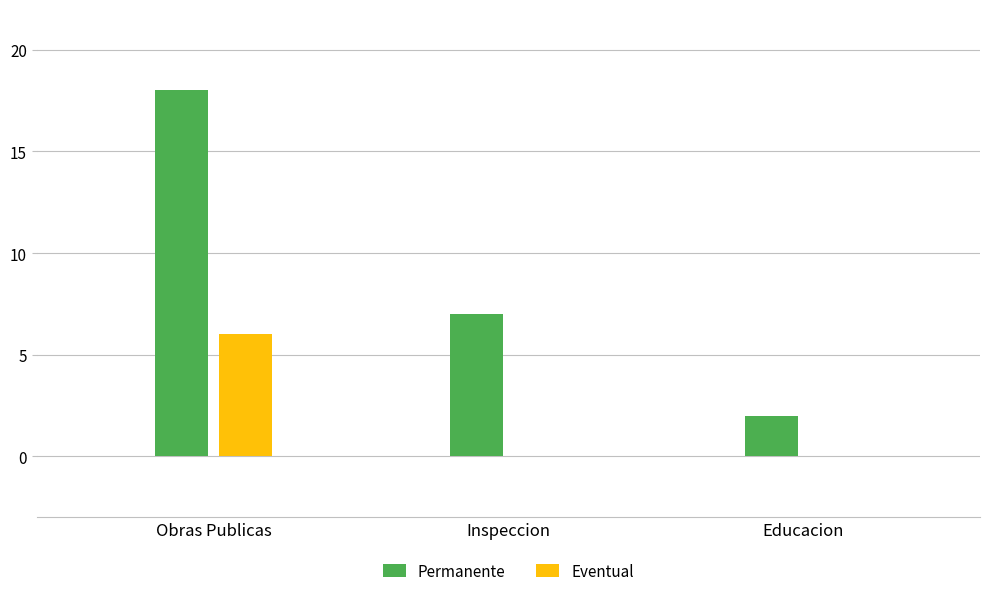

What is the difference between the Permanente values at Inspeccion and Educacion?

5